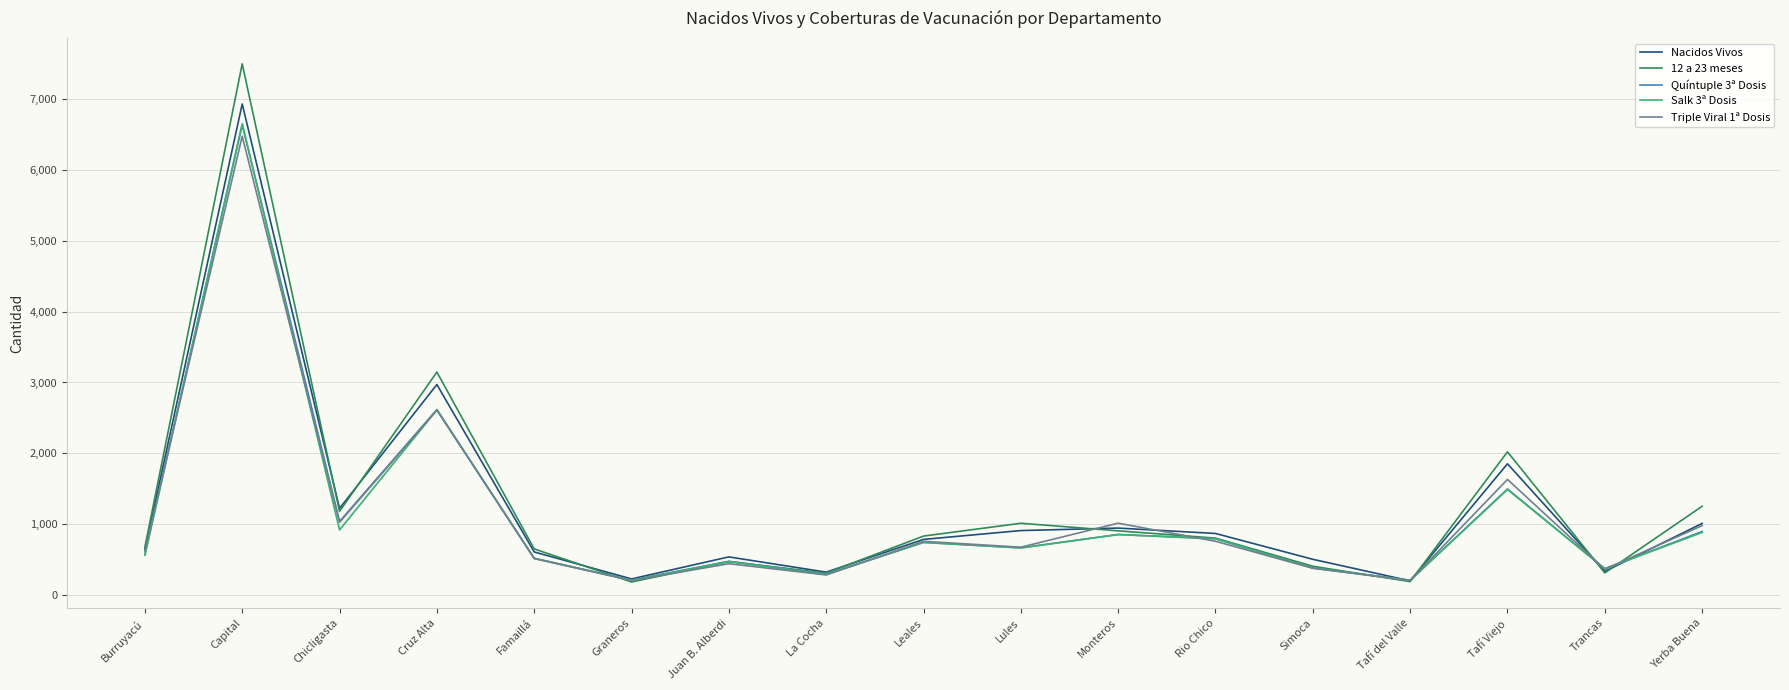

How many times do Quíntuple 3ª Dosis and Triple Viral 1ª Dosis cross each other?

6